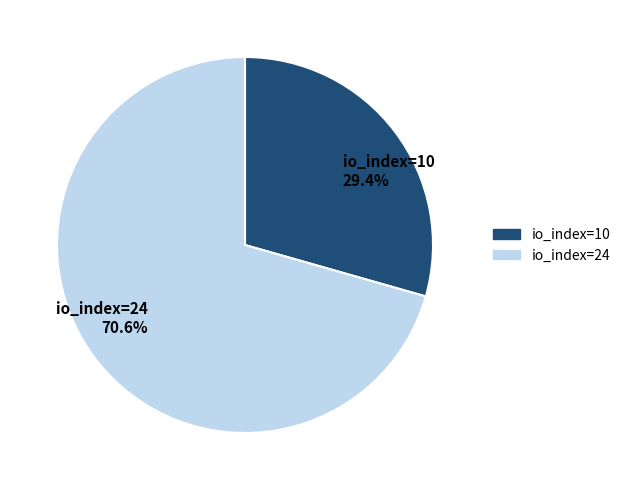

Does io_index=10 account for over 50% of the chart?

No